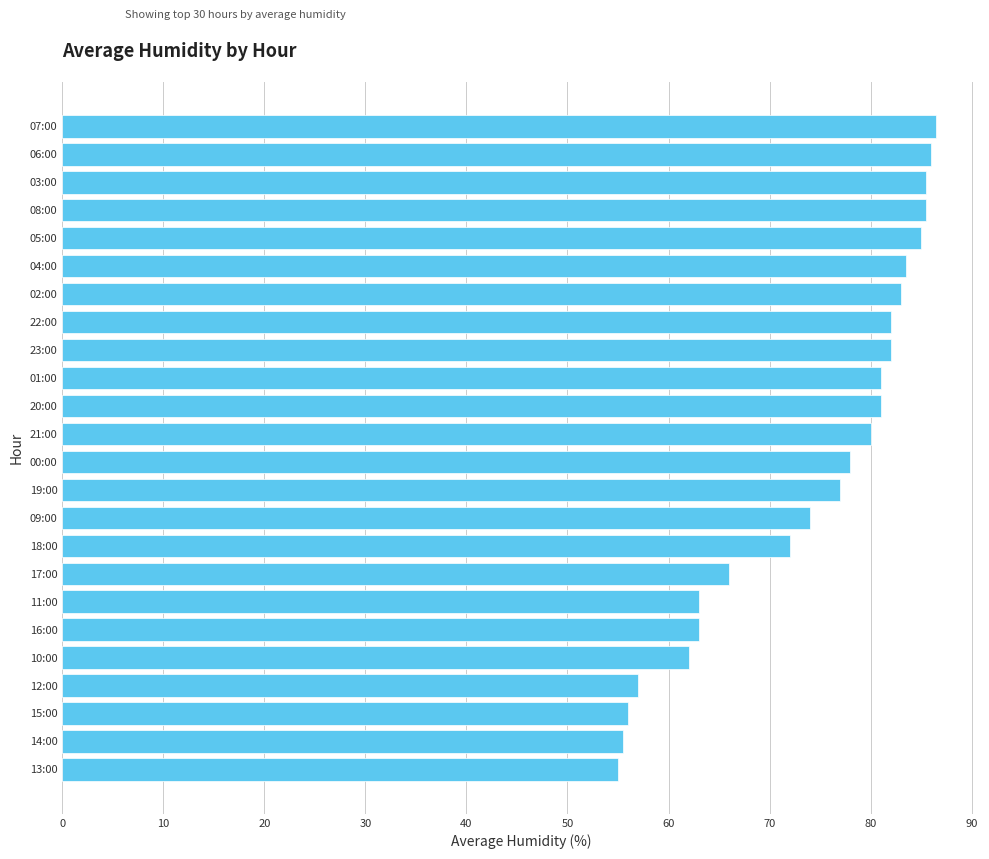

Where is the data nearest to the value 70?

18:00